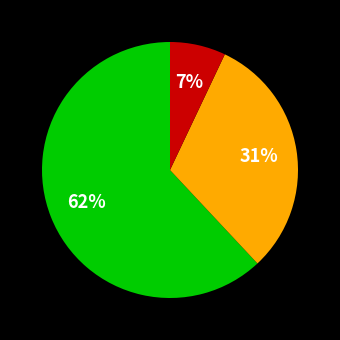

To the nearest percent, what is the difference between the largest and smallest slice percentages?

55%